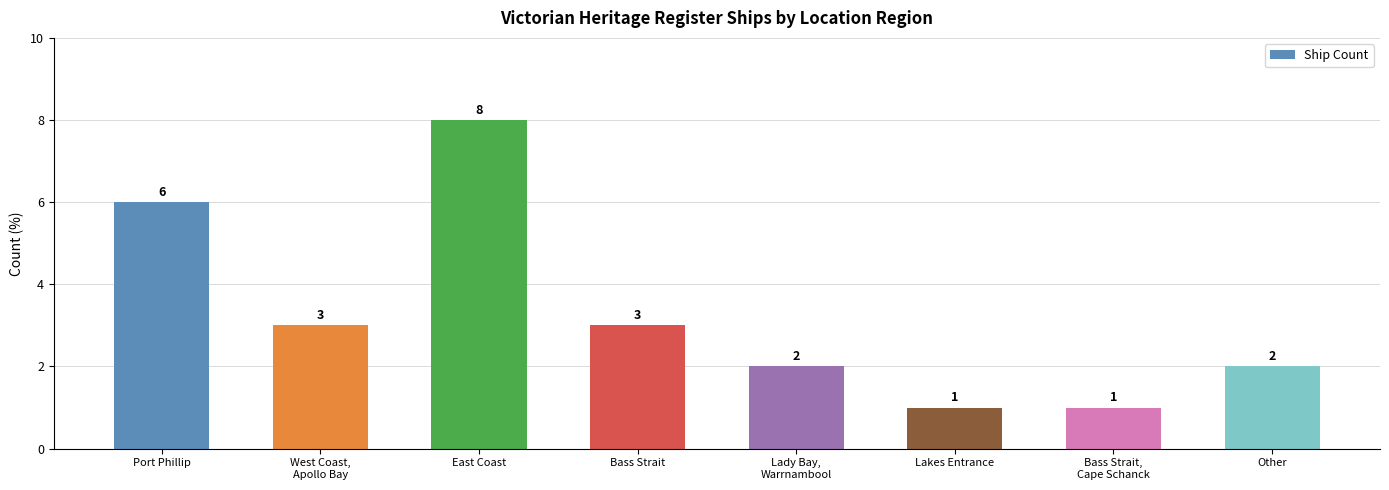

Where does the data first go above 3?

Port Phillip